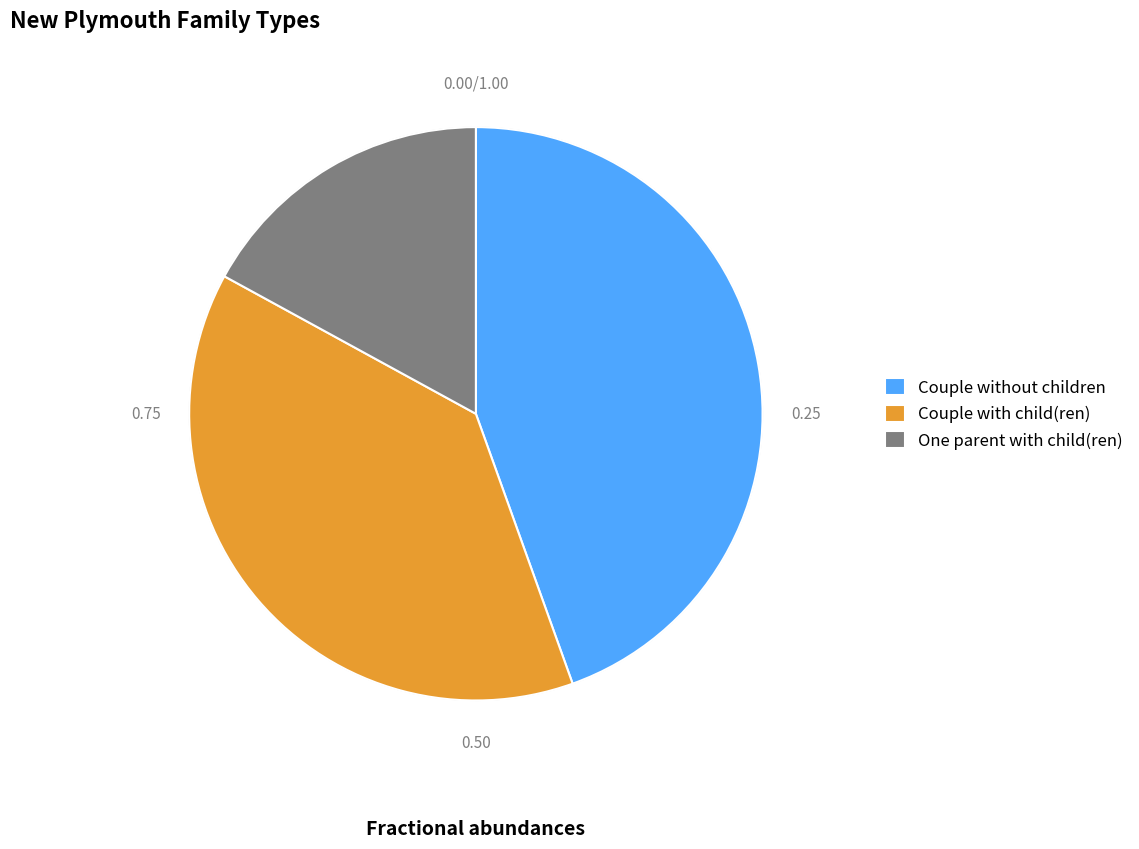

Which slice is the largest?

Couple without children